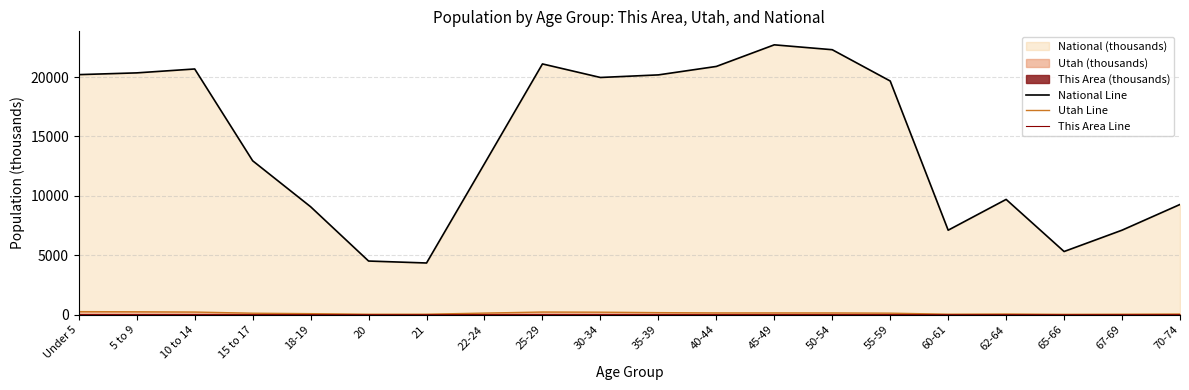

True or false: Utah Line has more than 1 points higher than both neighbors.

True